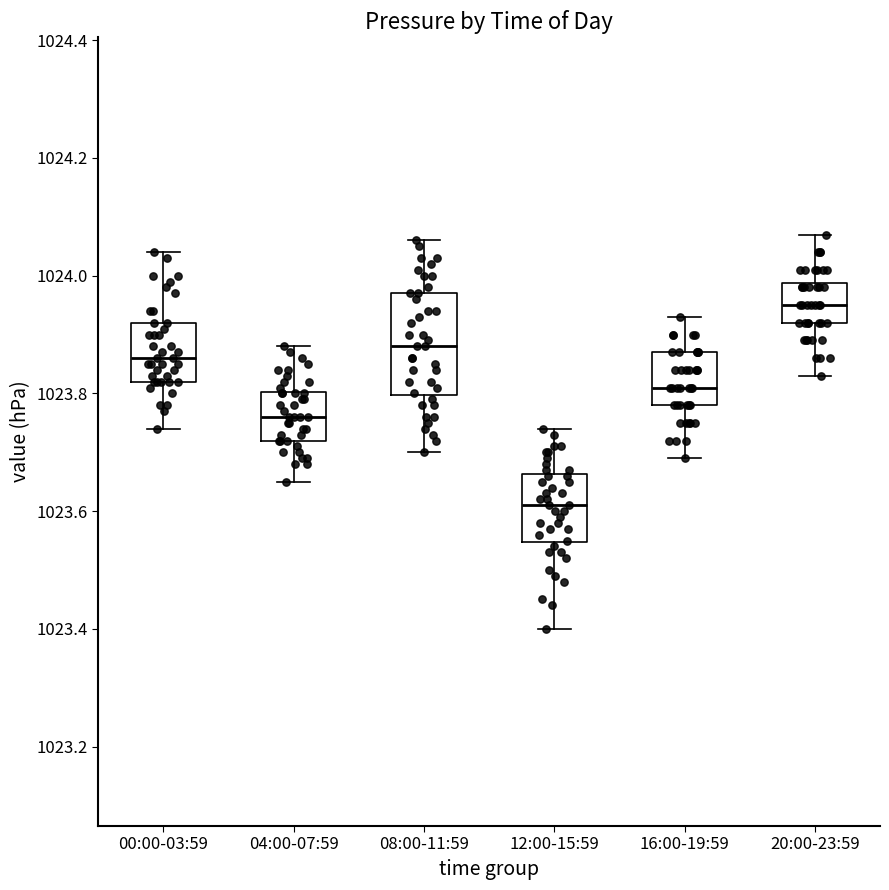

Reading left to right, read every box against the y-axis: the position of its median line, the range the box covers, and the ends of its whiskers. The values are not printed on the chart, so give them approximately, as read against the axis.

00:00-03:59: median 1023.86, box 1023.82 to 1023.92, whiskers 1023.74 to 1024.04
04:00-07:59: median 1023.76, box 1023.72 to 1023.80, whiskers 1023.66 to 1023.88
08:00-11:59: median 1023.88, box 1023.80 to 1023.98, whiskers 1023.70 to 1024.06
12:00-15:59: median 1023.62, box 1023.54 to 1023.66, whiskers 1023.40 to 1023.74
16:00-19:59: median 1023.82, box 1023.78 to 1023.88, whiskers 1023.70 to 1023.94
20:00-23:59: median 1023.96, box 1023.92 to 1023.98, whiskers 1023.84 to 1024.08